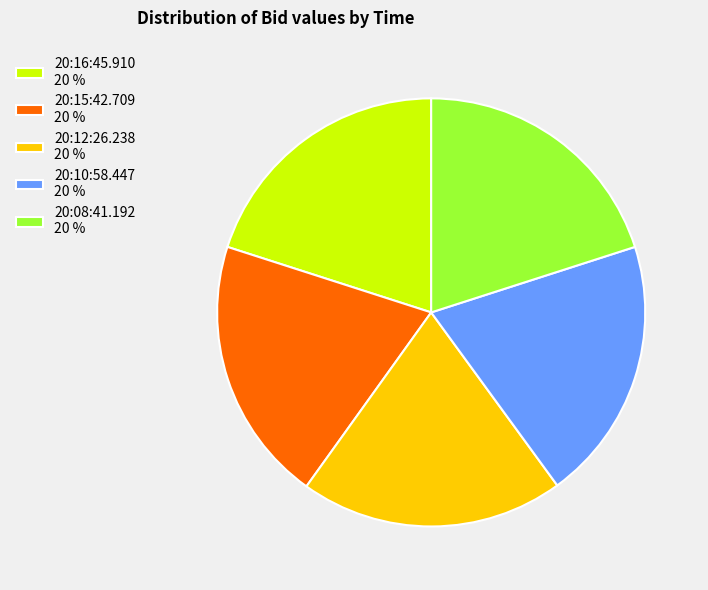

True or false: 20:15:42.709 20 % accounts for 10% of the total.

False